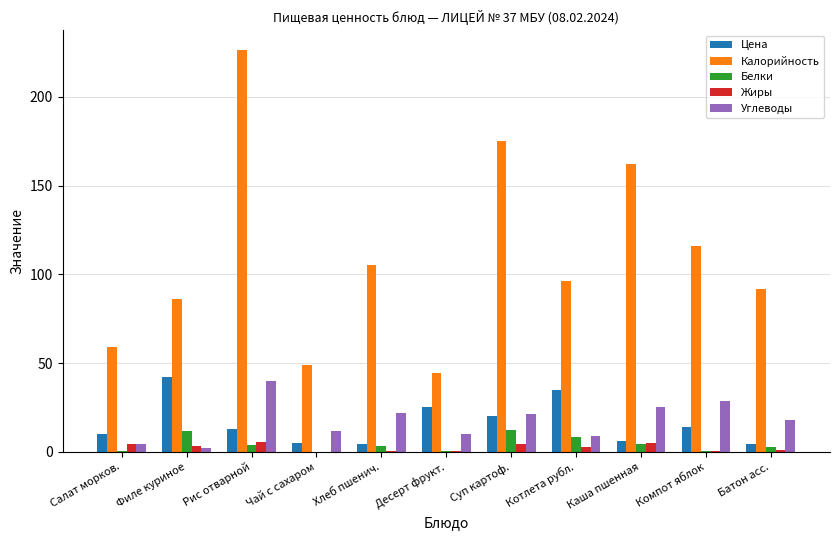

Which series has the widest spread of values?

Калорийность